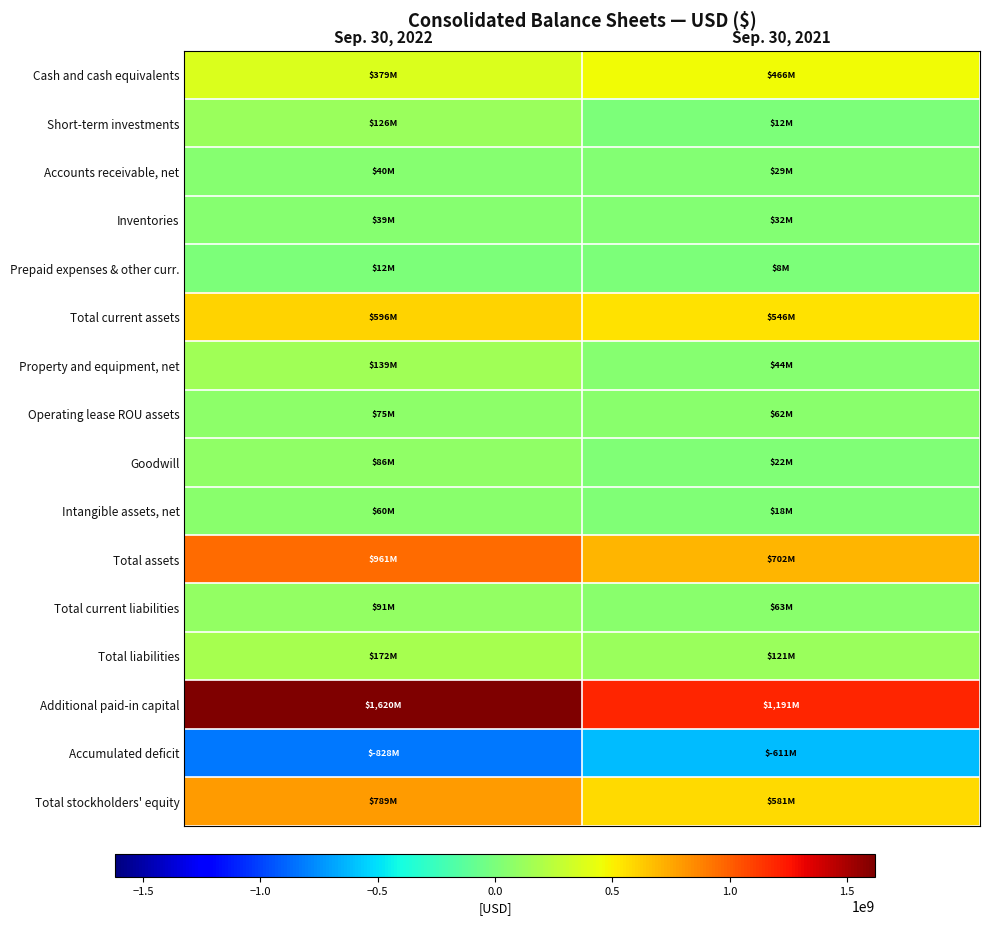

List the series in order of their peak value, highest first.

Additional paid-in capital, Total assets, Total stockholders' equity, Total current assets, Cash and cash equivalents, Total liabilities, Property and equipment, net, Short-term investments, Total current liabilities, Goodwill, Operating lease ROU assets, Intangible assets, net, Accounts receivable, net, Inventories, Prepaid expenses & other curr., Accumulated deficit